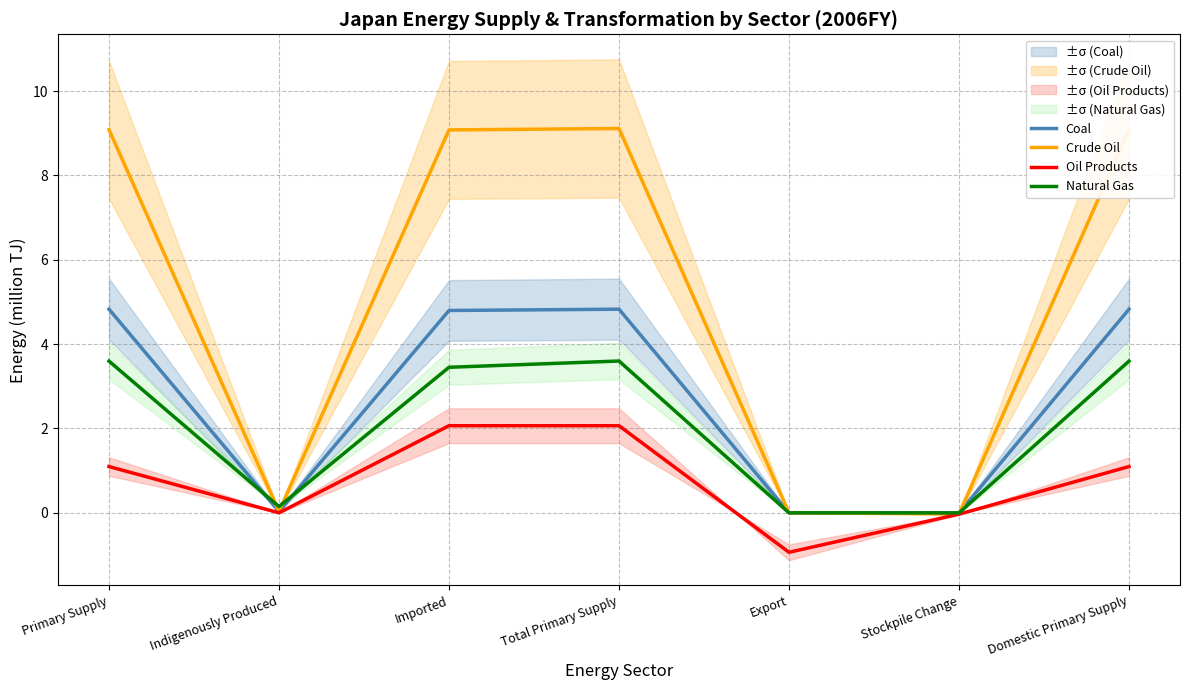

Does the chart have visible grid lines?

Yes